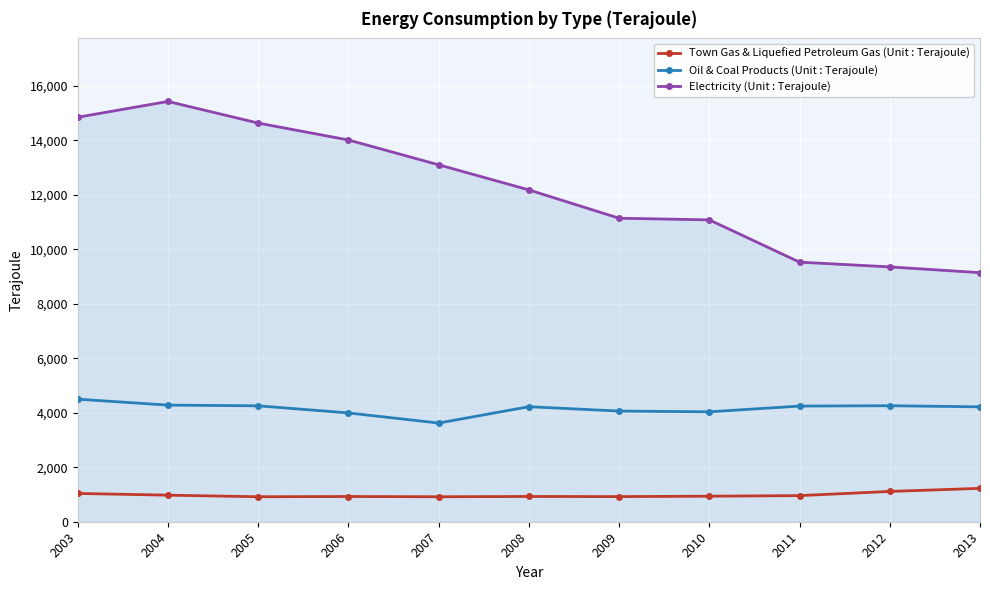

The value of Electricity (Unit : Terajoule) at 2013 is 9144. True or false?

True